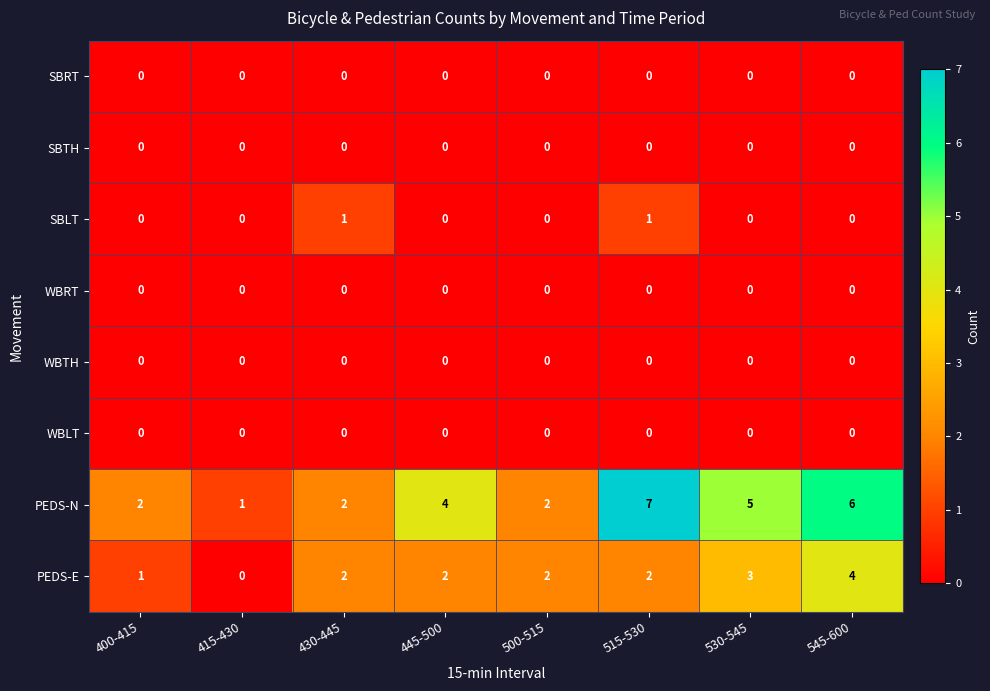

What is the maximum value shown in the chart?

7